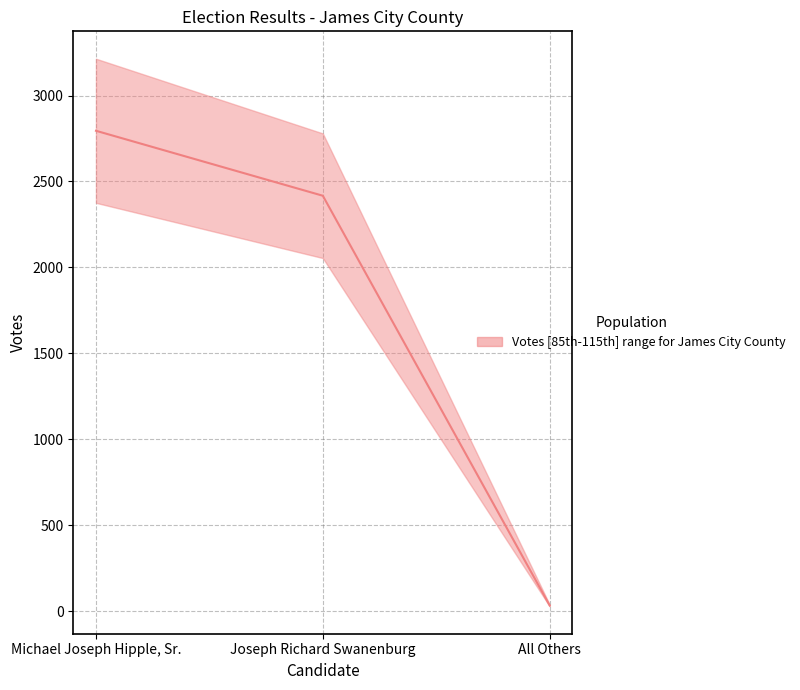

What is the label of the 3rd point from the right?

Michael Joseph Hipple, Sr.